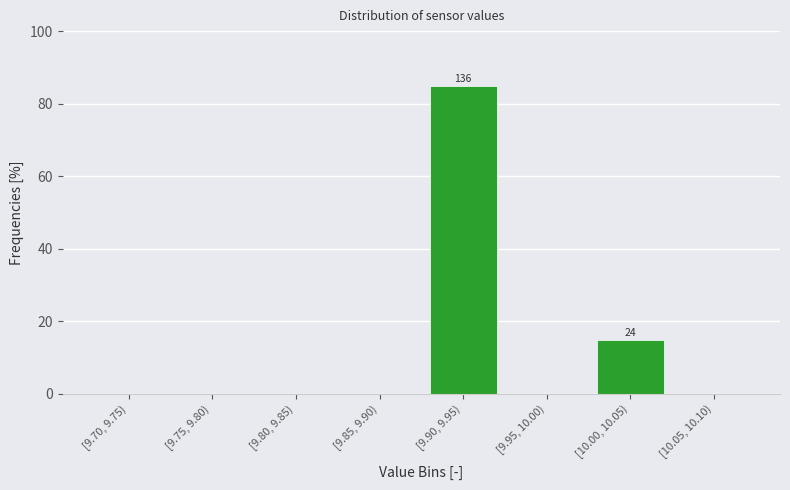

Reading left to right, list all the values displayed in this chart.

[9.70, 9.75)=0	[9.75, 9.80)=0	[9.80, 9.85)=0	[9.85, 9.90)=0	[9.90, 9.95)=85	[9.95, 10.00)=0	[10.00, 10.05)=15	[10.05, 10.10)=0